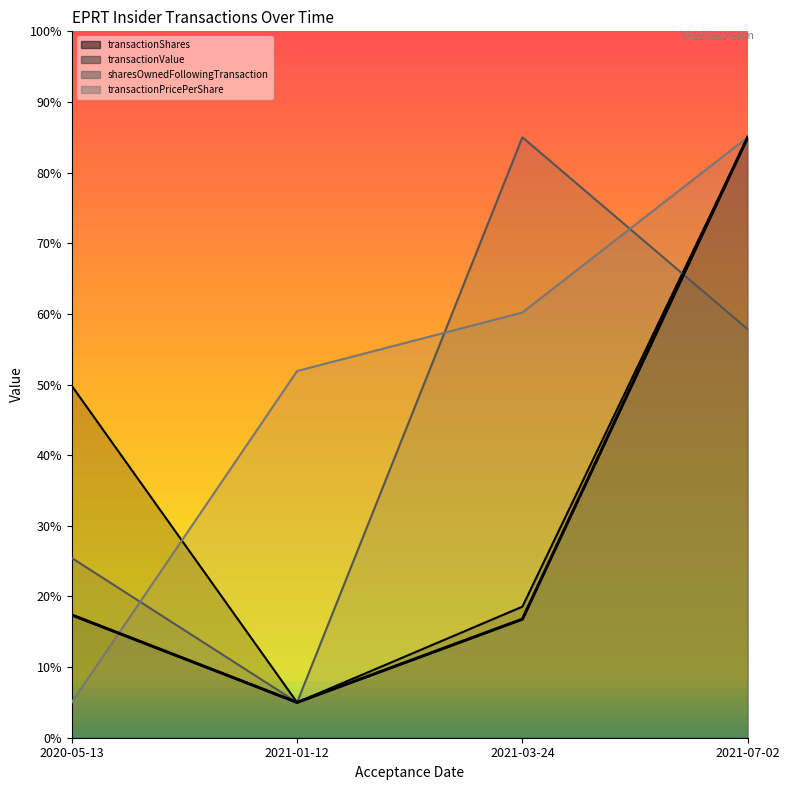

How many categories are shown in the chart?

4